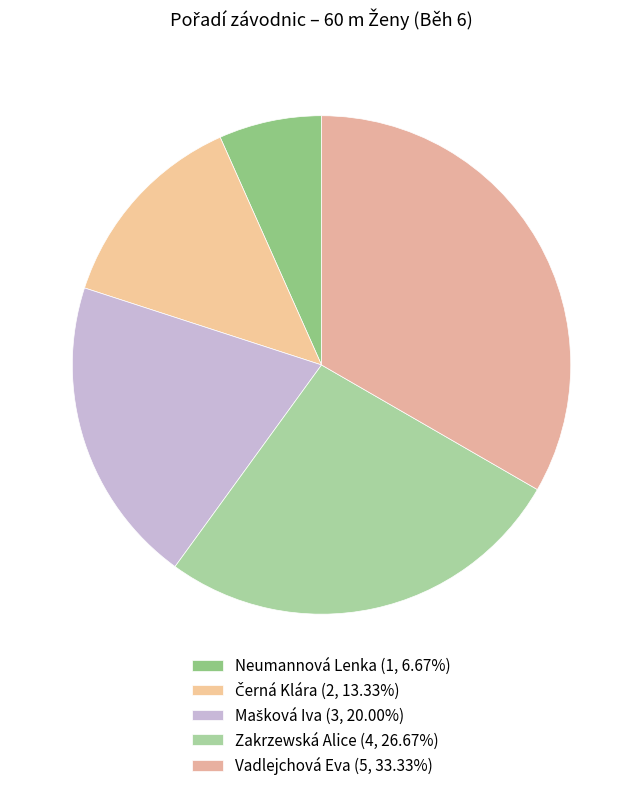

Combined, do Mašková Iva and Černá Klára account for over 50%?

No